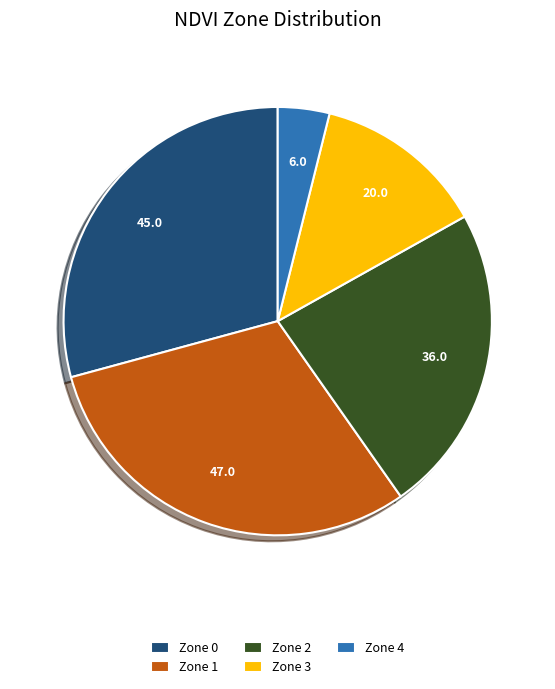

Is there a majority slice in this chart?

No